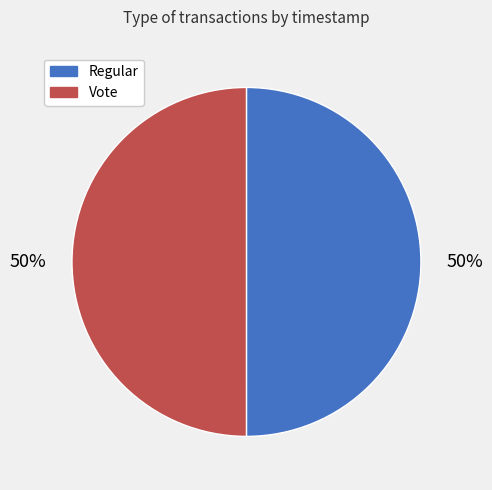

What is the ratio of the value at Vote to the value at Regular?

1.0